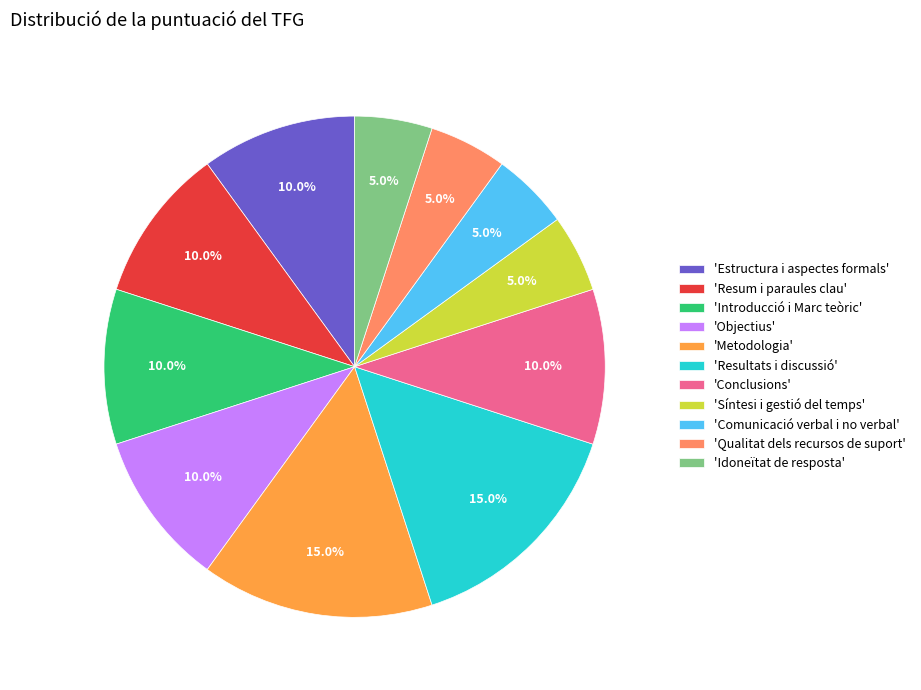

Approximately how many times larger is the value at 'Introducció i Marc teòric' compared to 'Idoneïtat de resposta'?

2.0